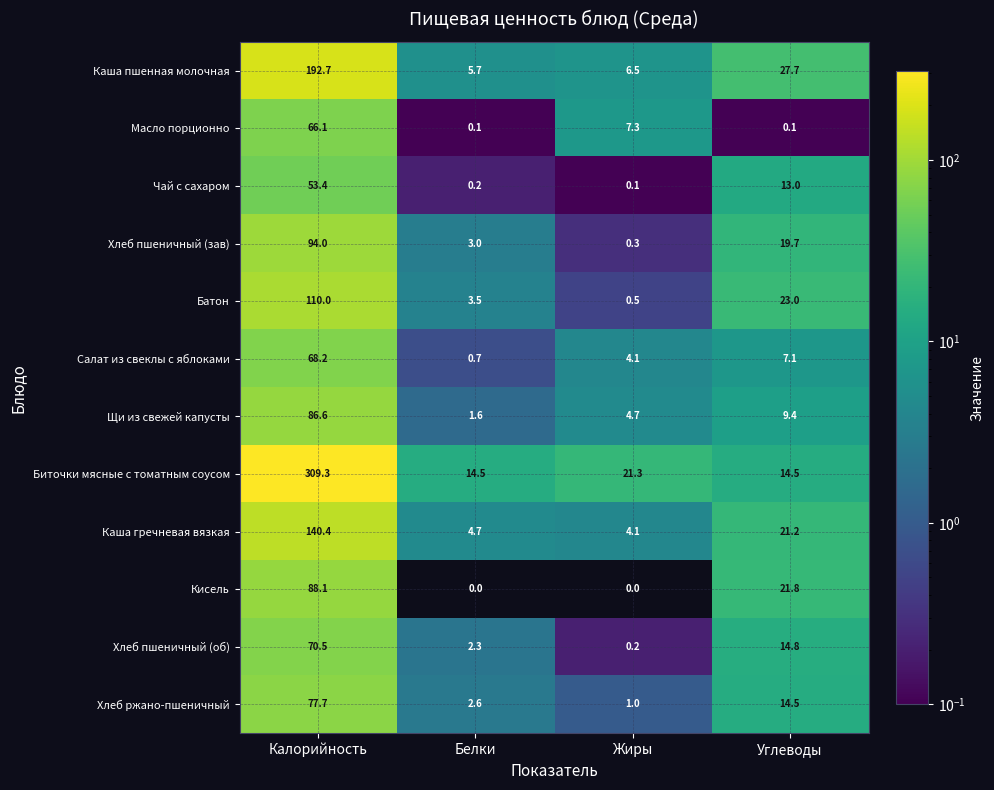

What is the average value of the Кисель series?

27.5